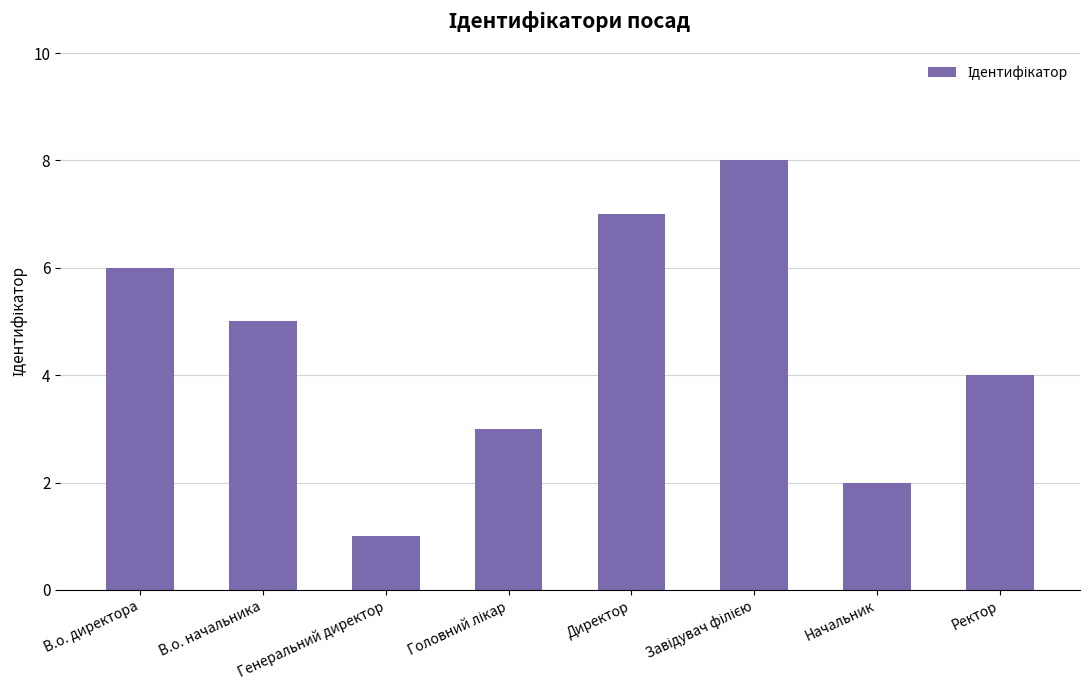

Reading left to right, what are all the values shown in this chart?

6	5	1	3	7	8	2	4